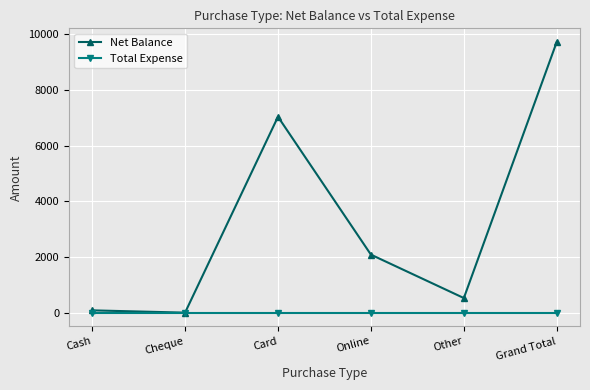

The Net Balance series shows 3005 at Cheque. True or false?

False